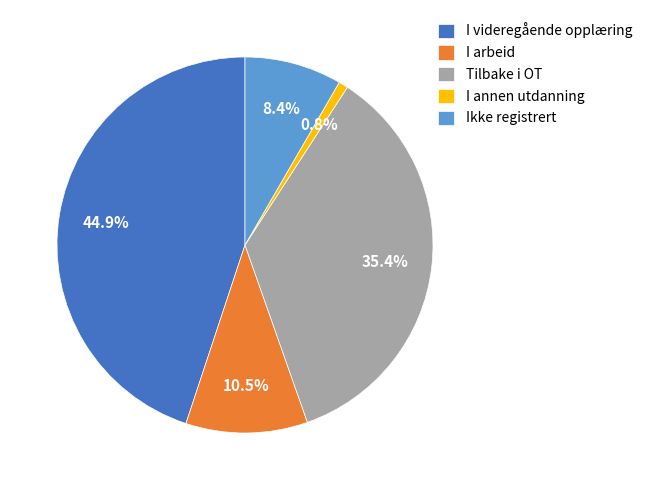

Which has a higher value, I annen utdanning or Ikke registrert?

Ikke registrert